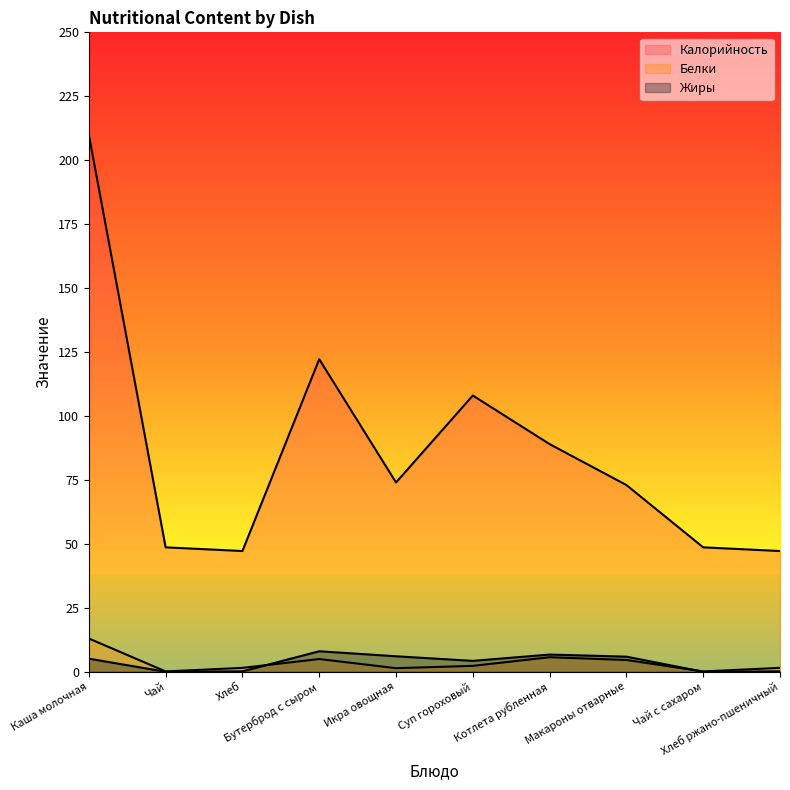

In Калорийность, how many points are higher than both neighbors (excluding endpoints)?

2